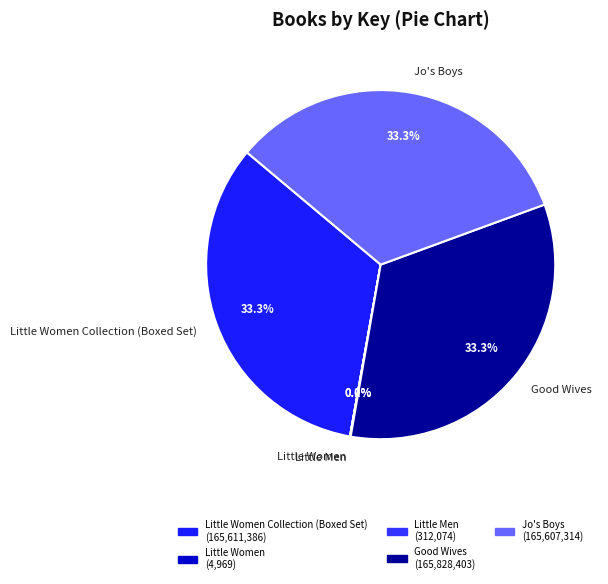

Is there any slice that represents more than half of the pie?

No